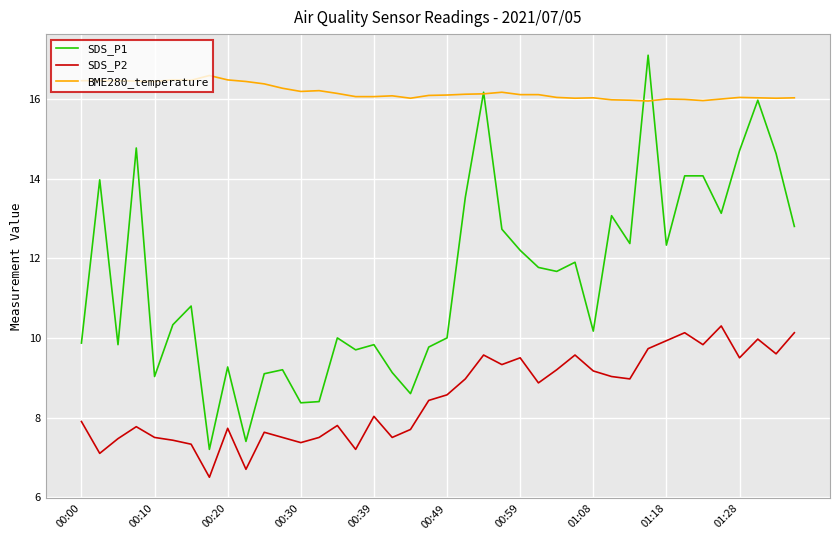

Which series has the largest range (max minus min)?

SDS_P1